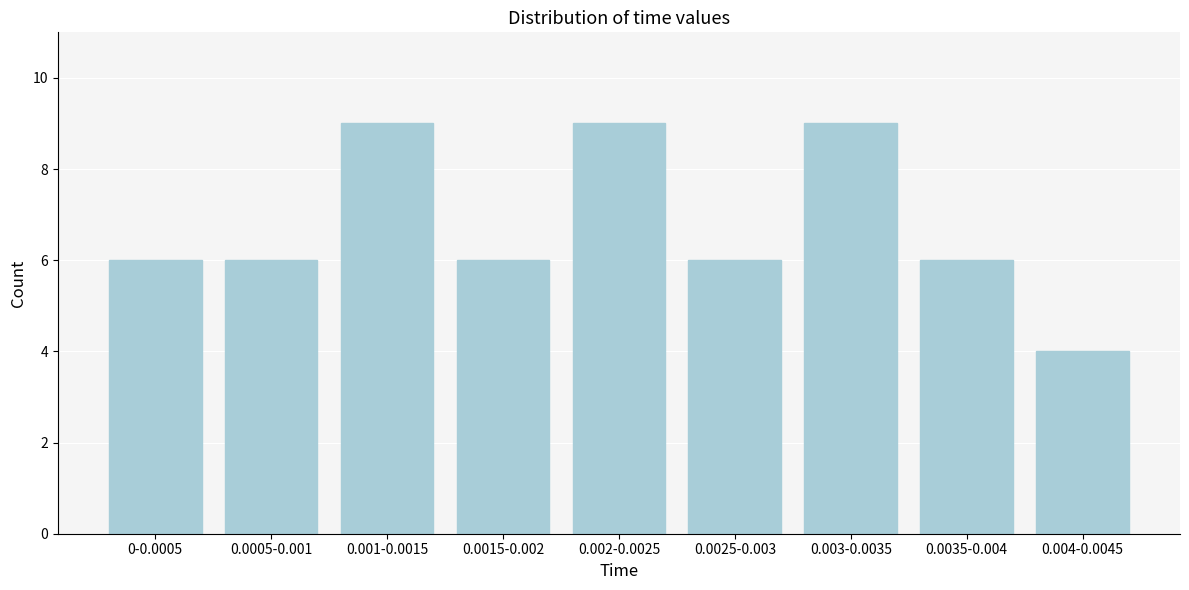

Reading right to left, transcribe all the data shown in this chart.

0.004-0.0045=4	0.0035-0.004=6	0.003-0.0035=9	0.0025-0.003=6	0.002-0.0025=9	0.0015-0.002=6	0.001-0.0015=9	0.0005-0.001=6	0-0.0005=6